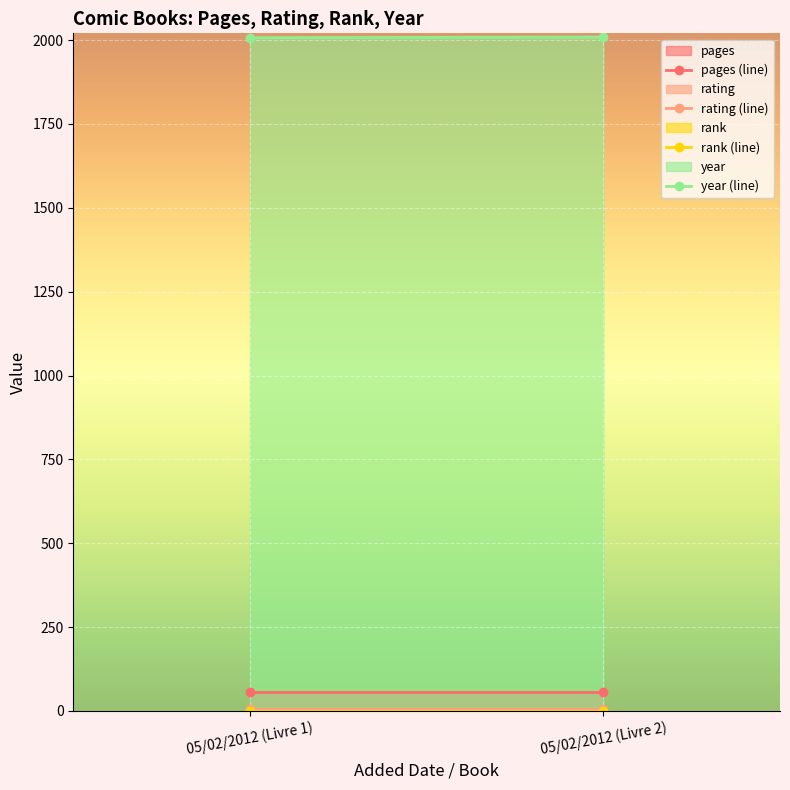

At which label is year (line) closest to 2008?

05/02/2012 (Livre 1)